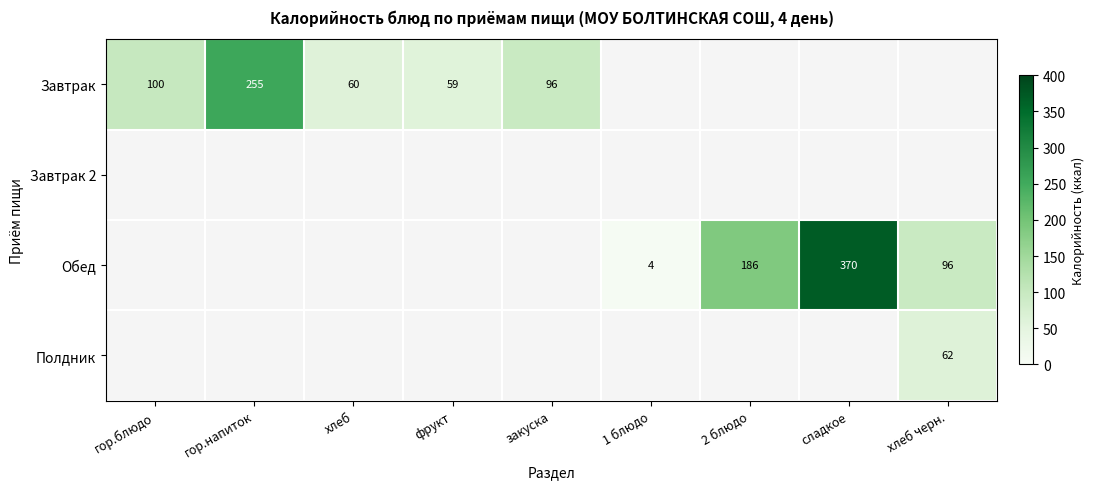

What is the maximum value shown in the chart?

370.0